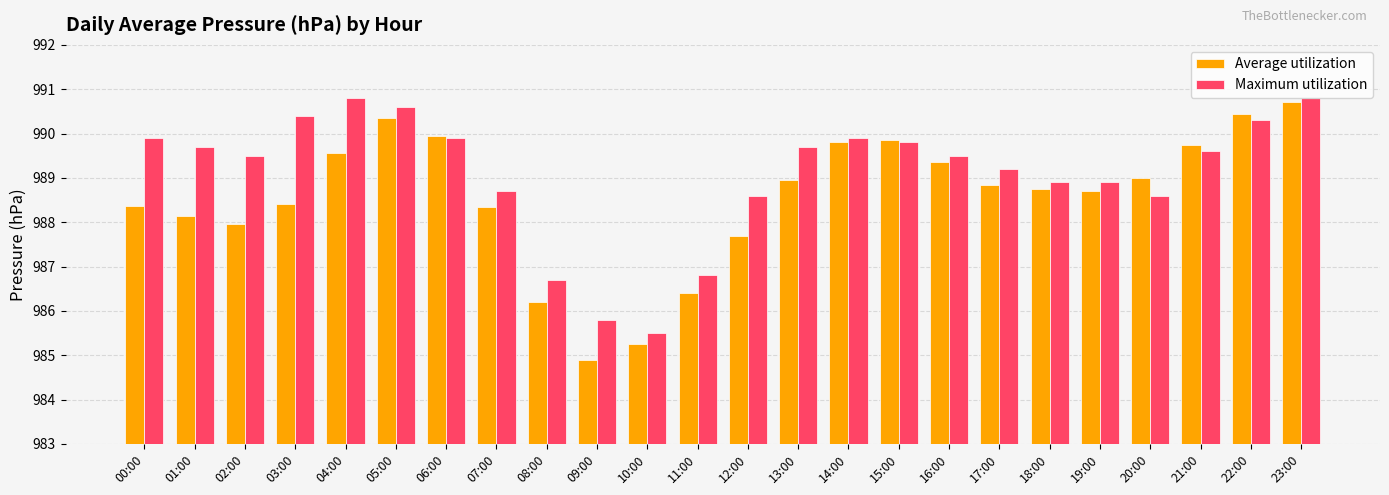

At which category is the sum across all series the highest?

23:00